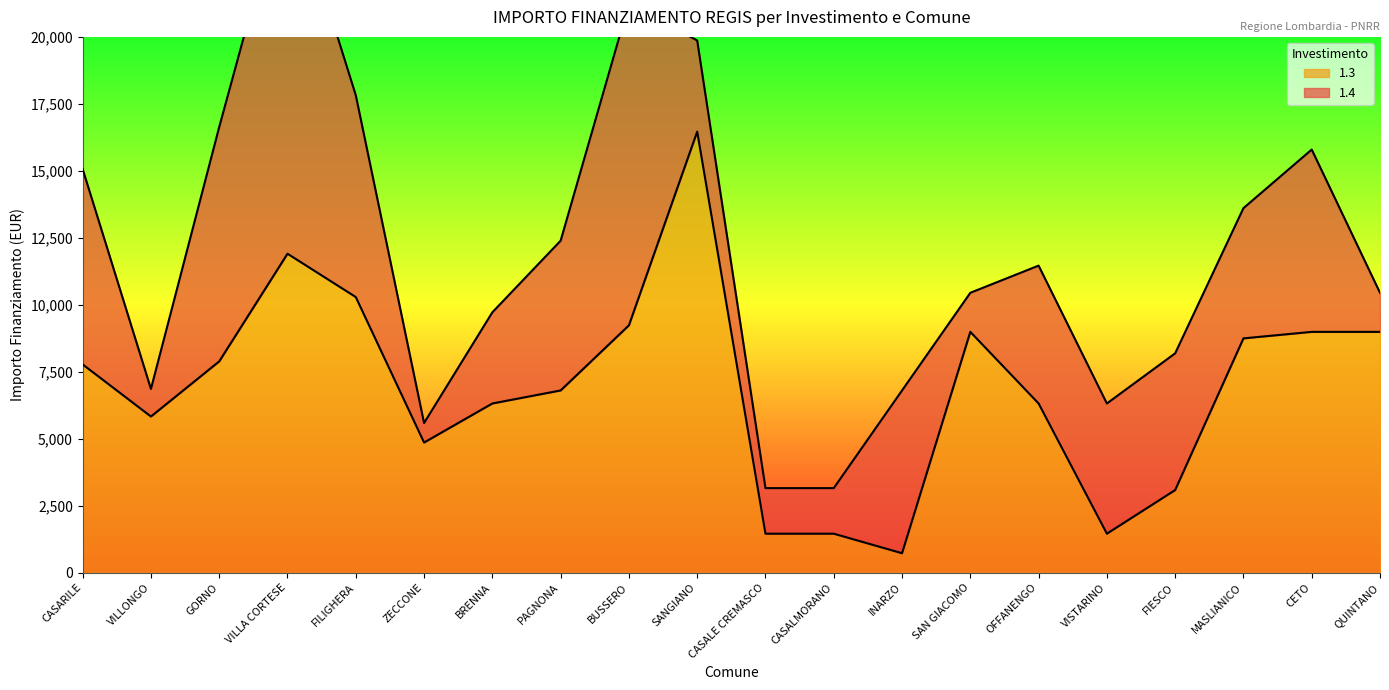

What is the sum of all values?

137602